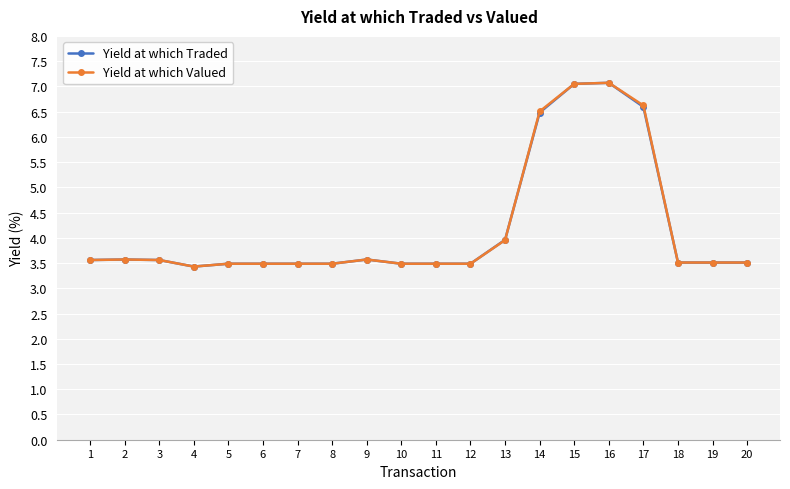

What is the total value across all series at 2?

7.1